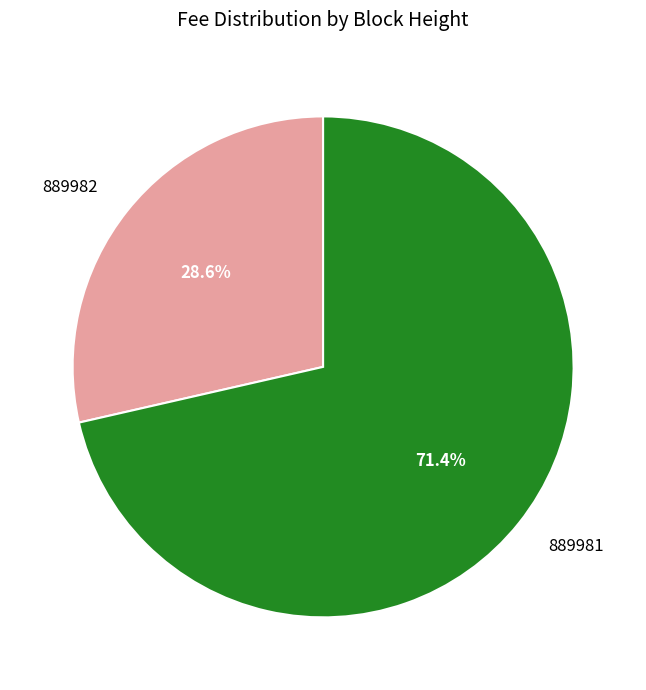

What percentage do 889982 and 889981 together represent?

100.0%